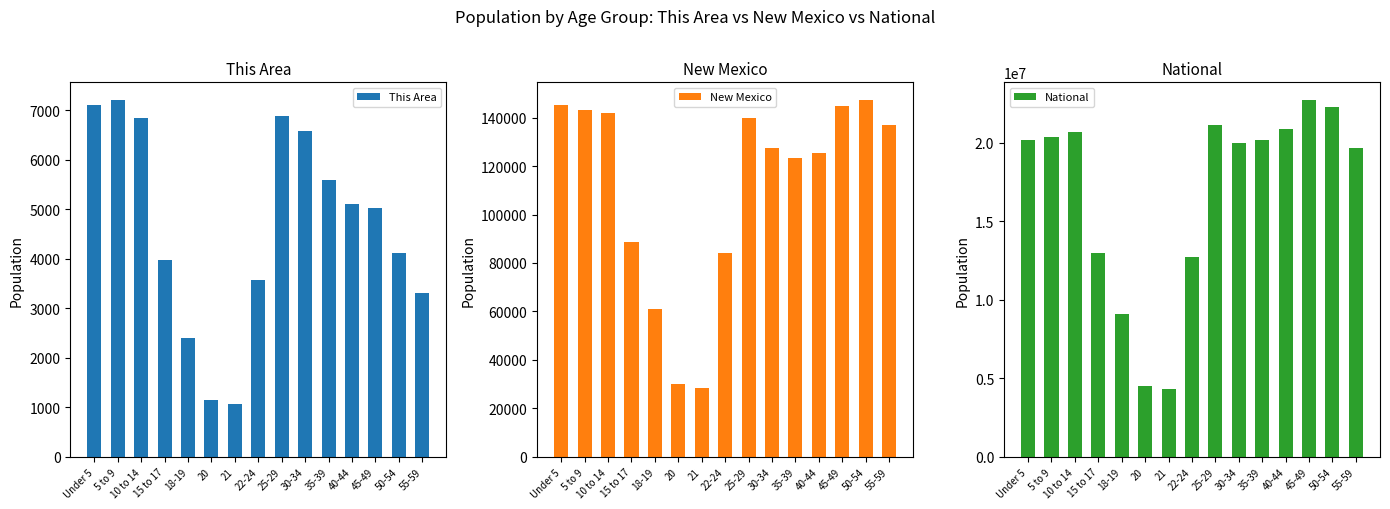

Reading left to right, what are all the values shown in this chart?

This Area: Under 5=7096	5 to 9=7202	10 to 14=6838	15 to 17=3979	18-19=2402	20=1145	21=1078	22-24=3568	25-29=6879	30-34=6586	35-39=5593	40-44=5115	45-49=5019	50-54=4111	55-59=3302
New Mexico: Under 5=144981	5 to 9=143308	10 to 14=141691	15 to 17=88692	18-19=61169	20=29935	21=28237	22-24=84198	25-29=139678	30-34=127567	35-39=123303	40-44=125220	45-49=144839	50-54=147170	55-59=136799
National: Under 5=20201362	5 to 9=20348657	10 to 14=20677194	15 to 17=12954254	18-19=9086089	20=4519129	21=4354294	22-24=12712576	25-29=21101849	30-34=19962099	35-39=20179642	40-44=20890964	45-49=22708591	50-54=22298125	55-59=19664805